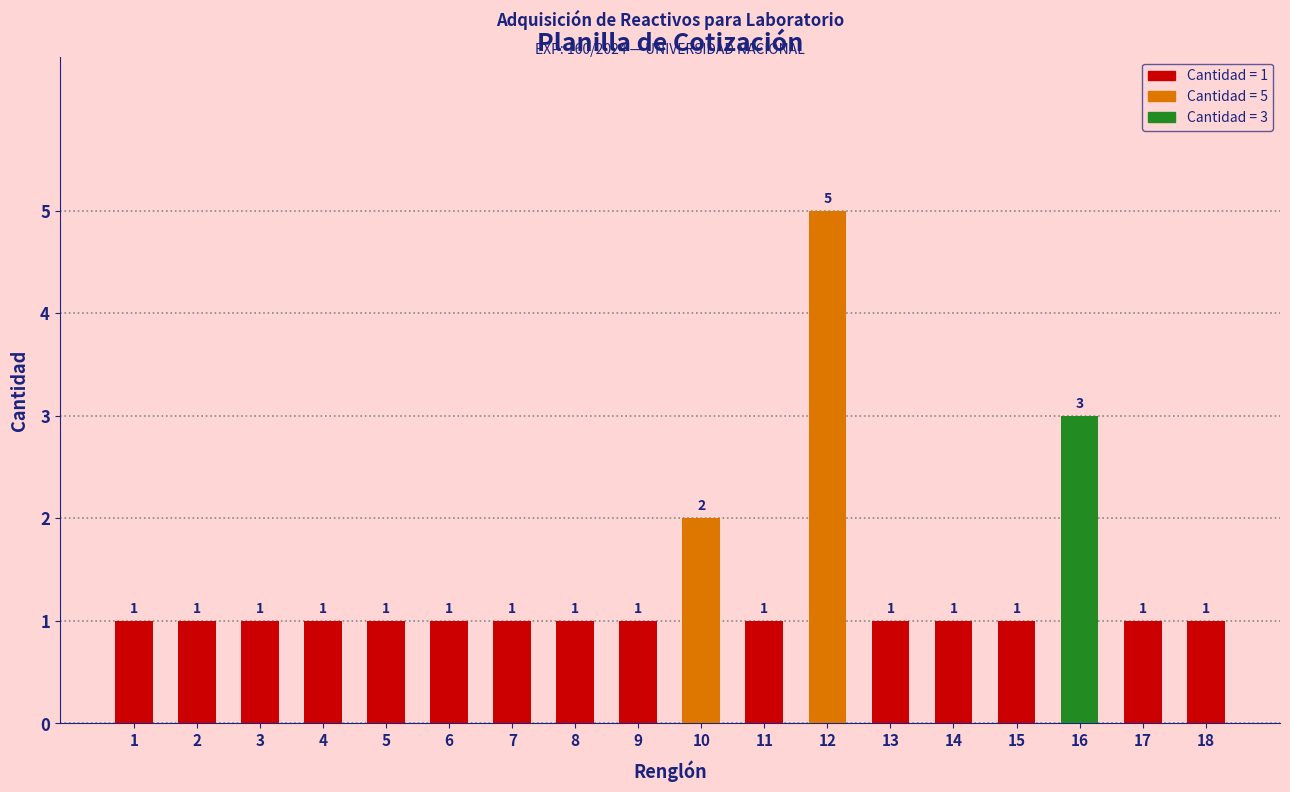

What is the maximum value shown in the chart?

5